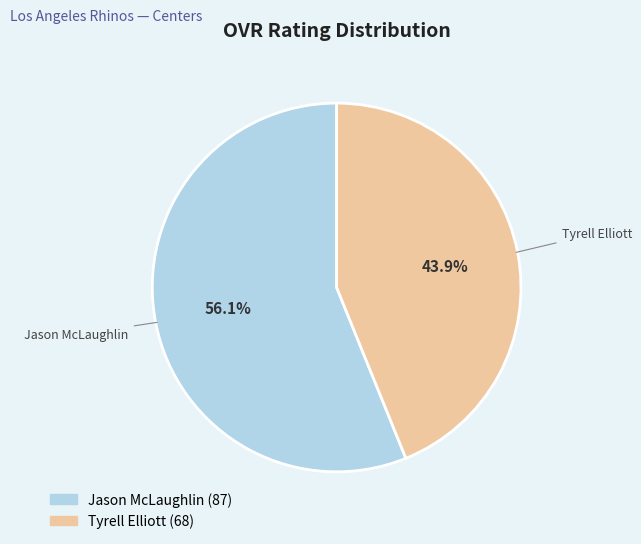

To the nearest percent, what is the combined percentage of Jason McLaughlin and Tyrell Elliott?

100%